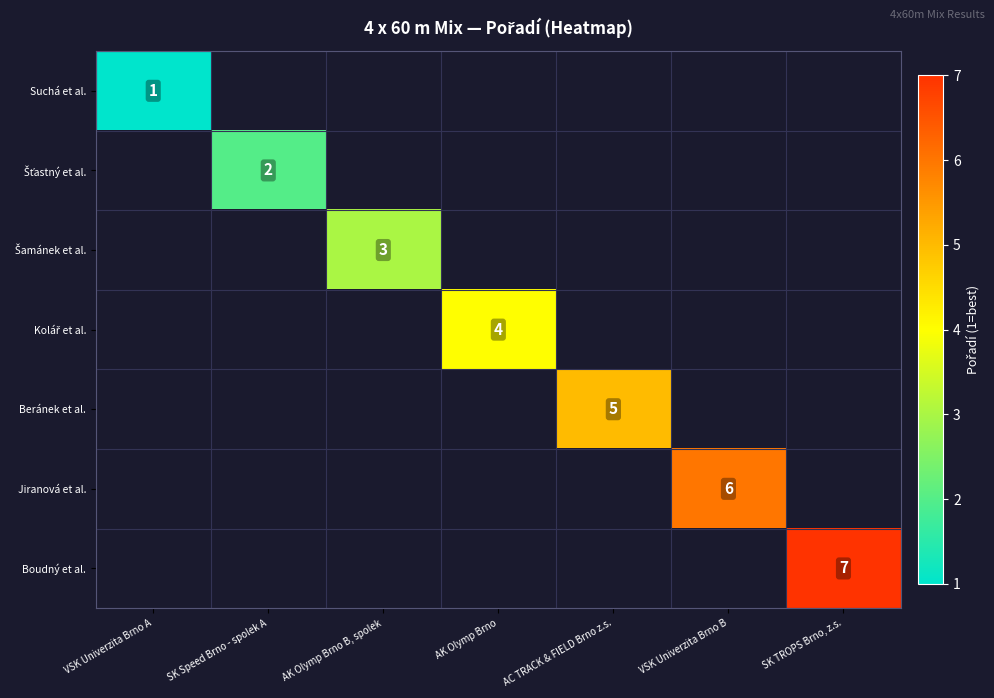

At SK TROPS Brno, z.s., list the series in order from smallest to largest.

Suchá et al., Šťastný et al., Šamánek et al., Kolář et al., Beránek et al., Jiranová et al., Boudný et al.